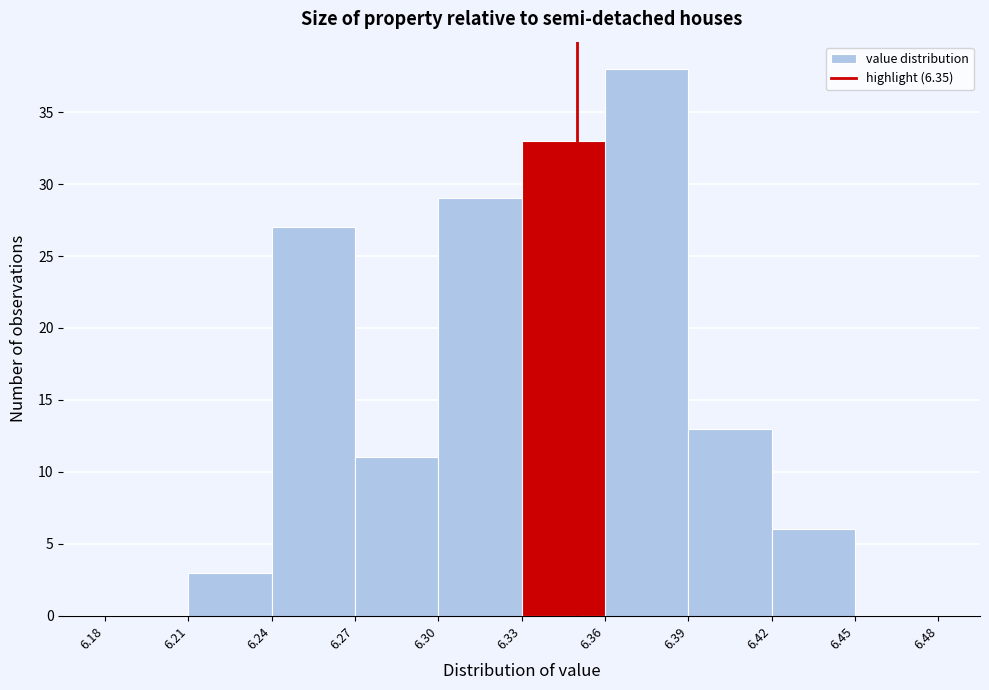

Reading left to right, list every bar in this chart as the range it spans on the x-axis followed by its height. The values are not printed on the chart, so give them approximately, as read against the axis.

6.18 to 6.21: 0
6.21 to 6.24: 3
6.24 to 6.27: 27
6.27 to 6.30: 11
6.30 to 6.33: 29
6.33 to 6.36: 33
6.36 to 6.39: 38
6.39 to 6.42: 13
6.42 to 6.45: 6
6.45 to 6.48: 0